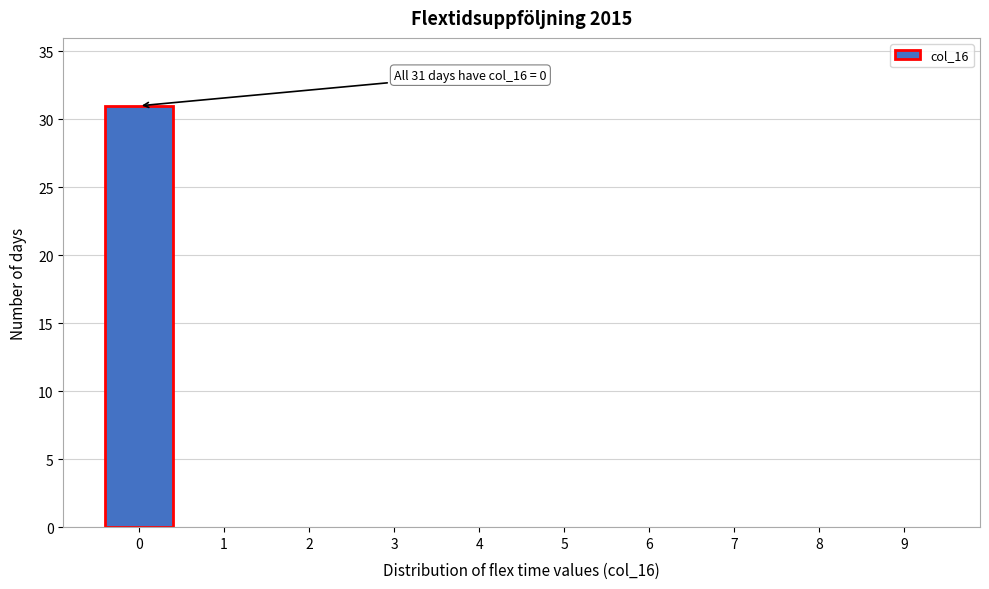

Reading right to left, extract all data points from this chart.

9=0	8=0	7=0	6=0	5=0	4=0	3=0	2=0	1=0	0=31